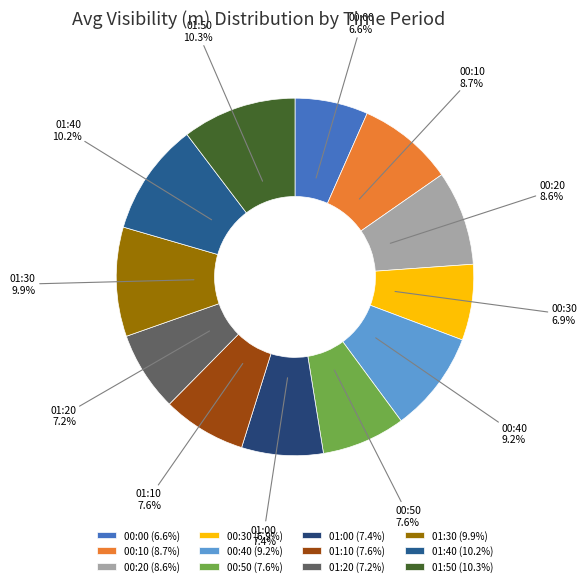

Does 01:40 account for over 50% of the chart?

No